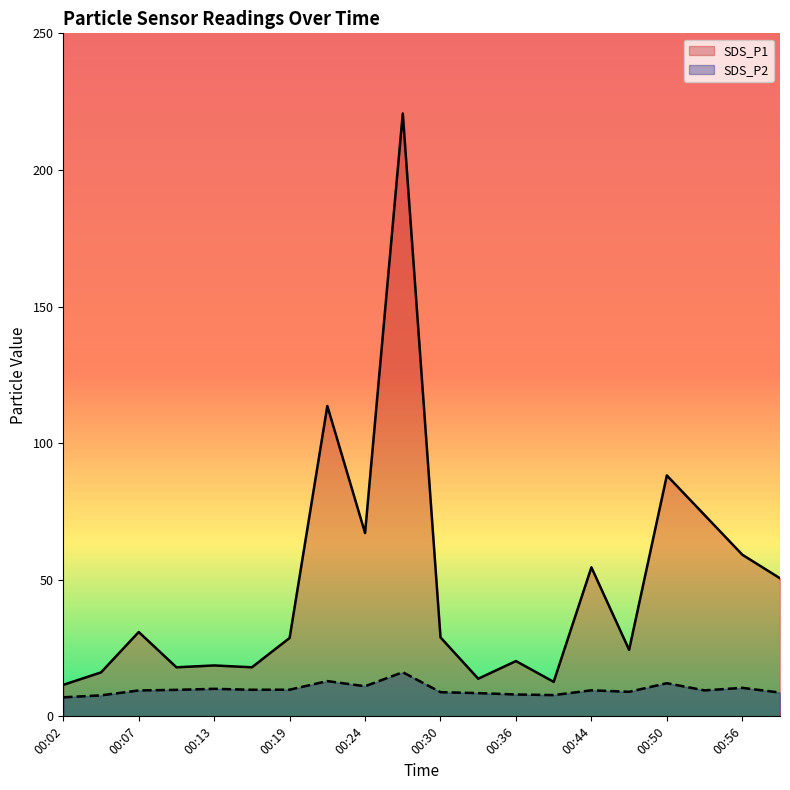

True or false: SDS_P2 and SDS_P1 cross at least once.

False